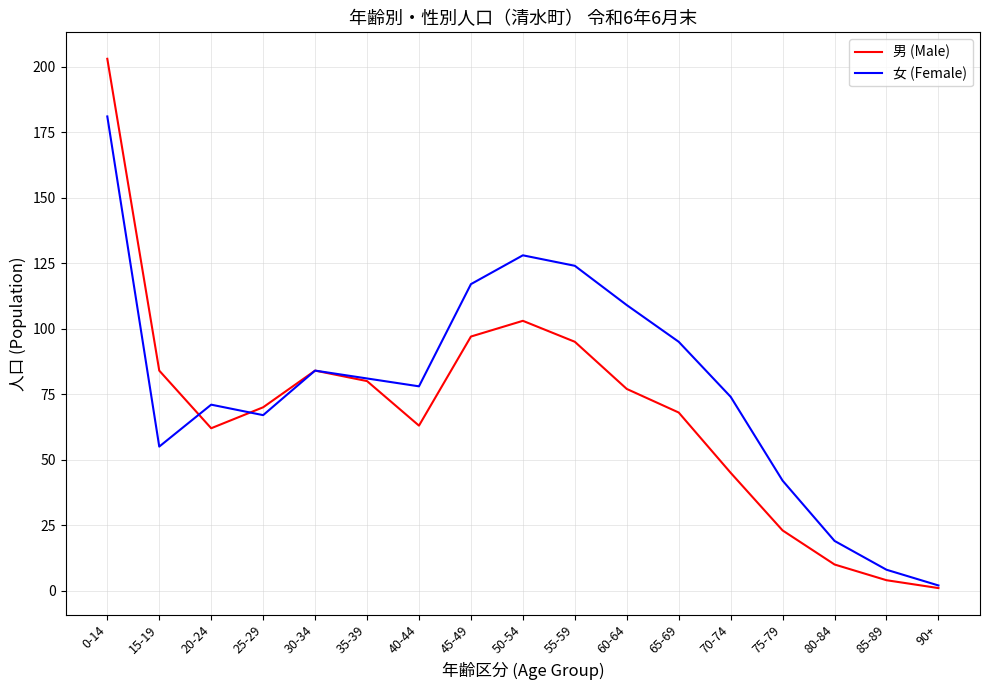

Is the value of 男 (Male) at 50-54 greater than the value of 女 (Female) at 75-79?

Yes